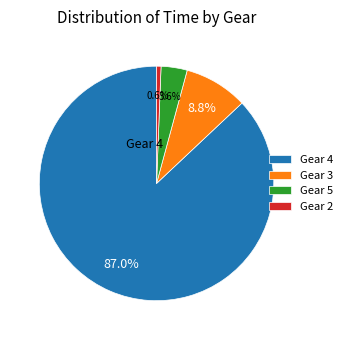

Rank the categories by value from highest to lowest.

Gear 4, Gear 3, Gear 5, Gear 2